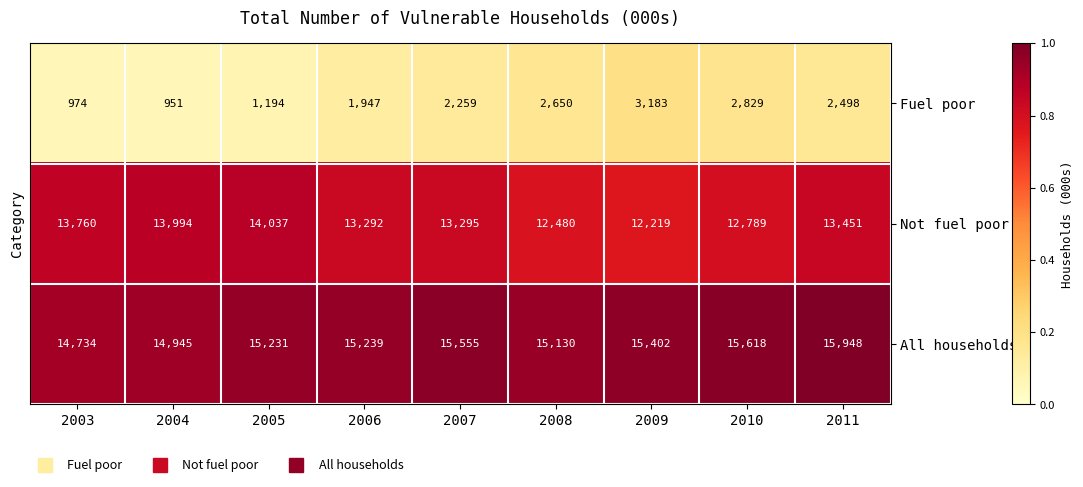

Which category has the lowest value in the Fuel poor series?

2004